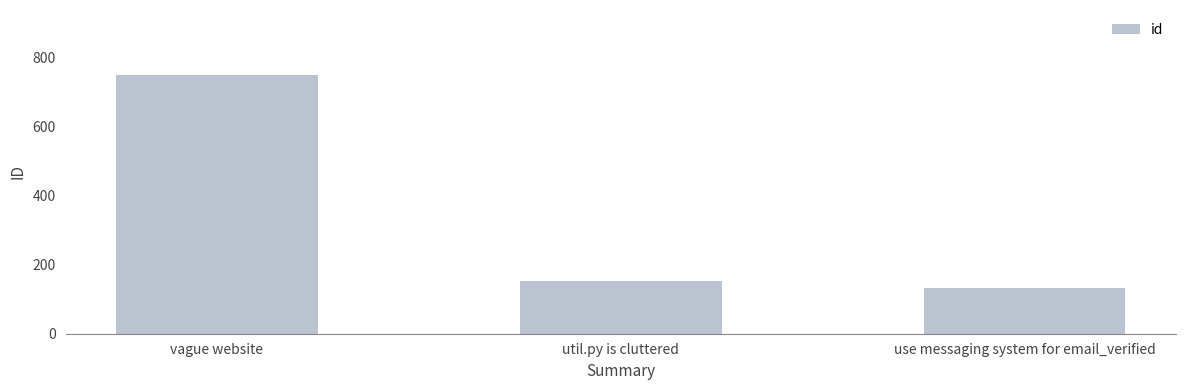

Rank the categories by value from lowest to highest.

use messaging system for email_verified, util.py is cluttered, vague website